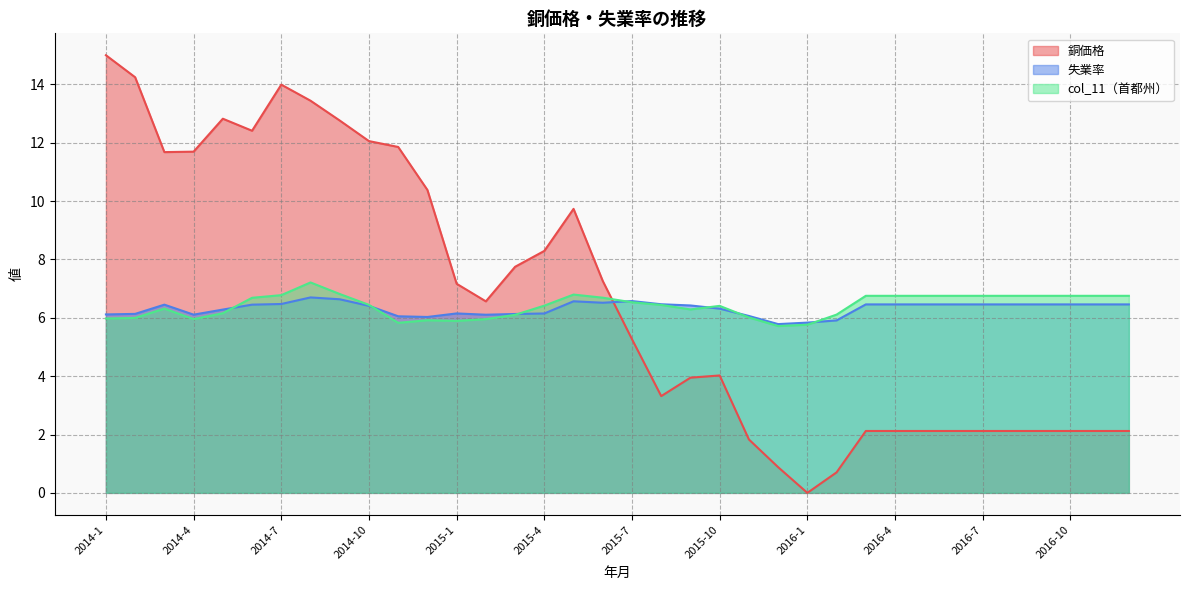

True or false: 銅価格 has a value of 2.1 at 2016-3.

True